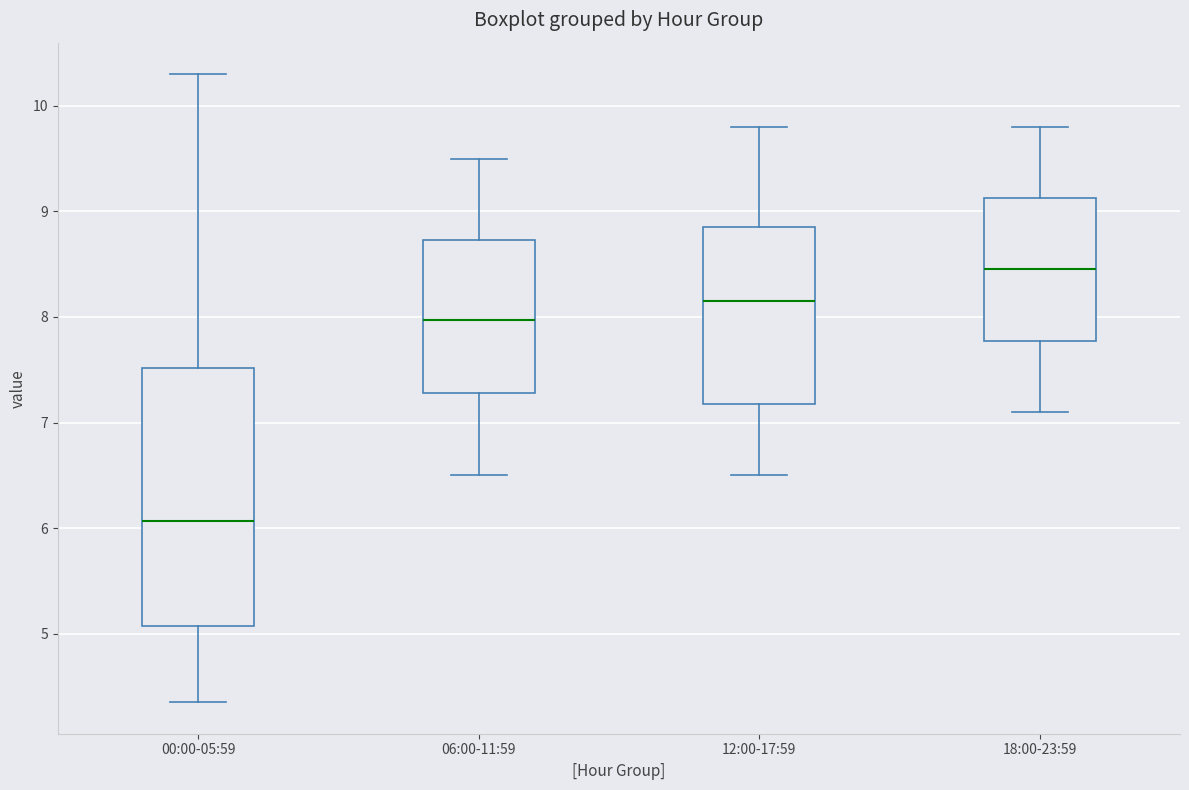

Reading left to right, transcribe this box plot: for each box, give where its median line is, the range the box spans, and where its two whiskers end, as read against the y-axis. The values are not printed on the chart, so give them approximately, as read against the axis.

00:00-05:59: median 6.1, box 5.1 to 7.5, whiskers 4.4 to 10.3
06:00-11:59: median 8.0, box 7.3 to 8.7, whiskers 6.5 to 9.5
12:00-17:59: median 8.2, box 7.2 to 8.9, whiskers 6.5 to 9.8
18:00-23:59: median 8.5, box 7.8 to 9.1, whiskers 7.1 to 9.8